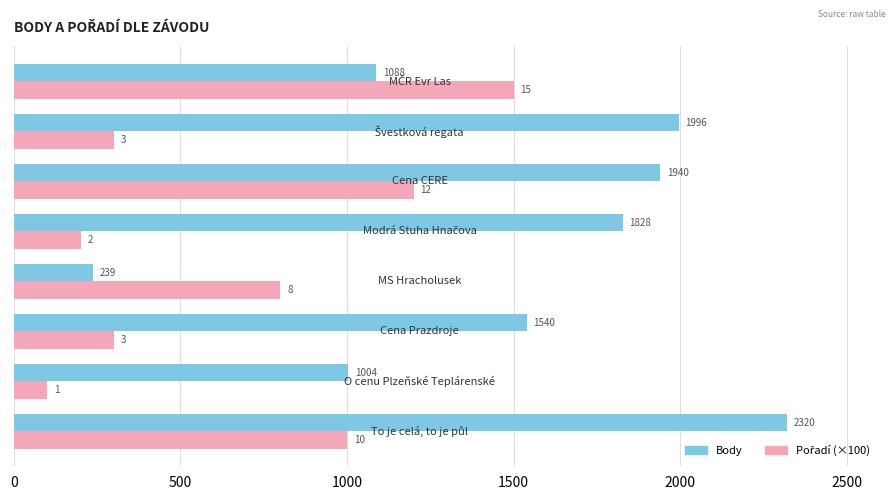

What is the average value of the Body series?

1494